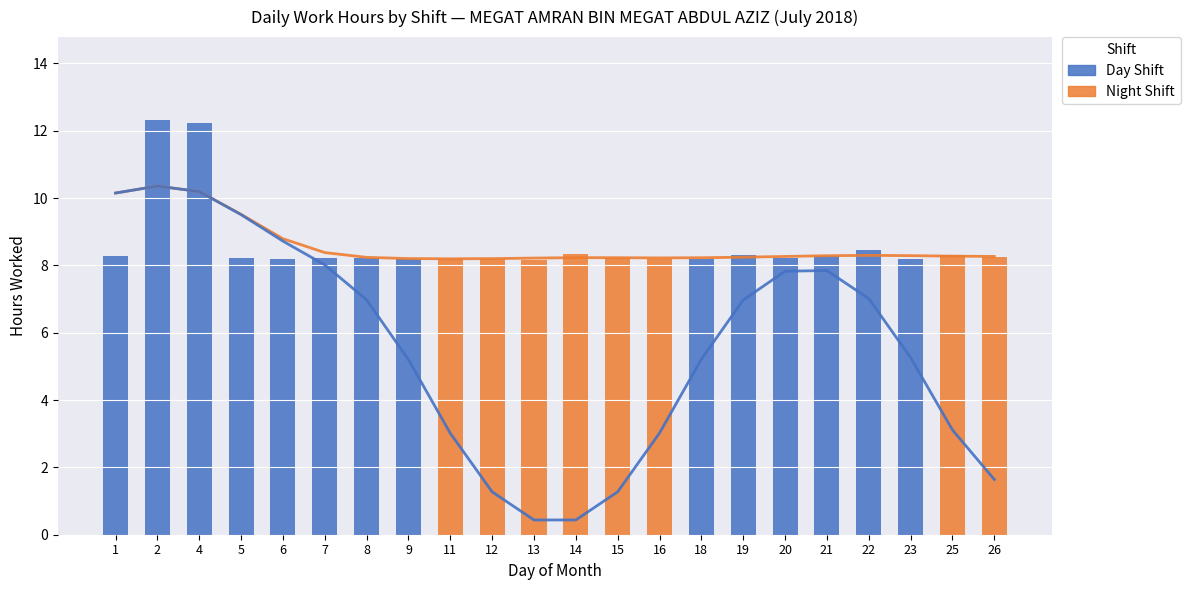

At how many categories does at least one series exceed 6?

22